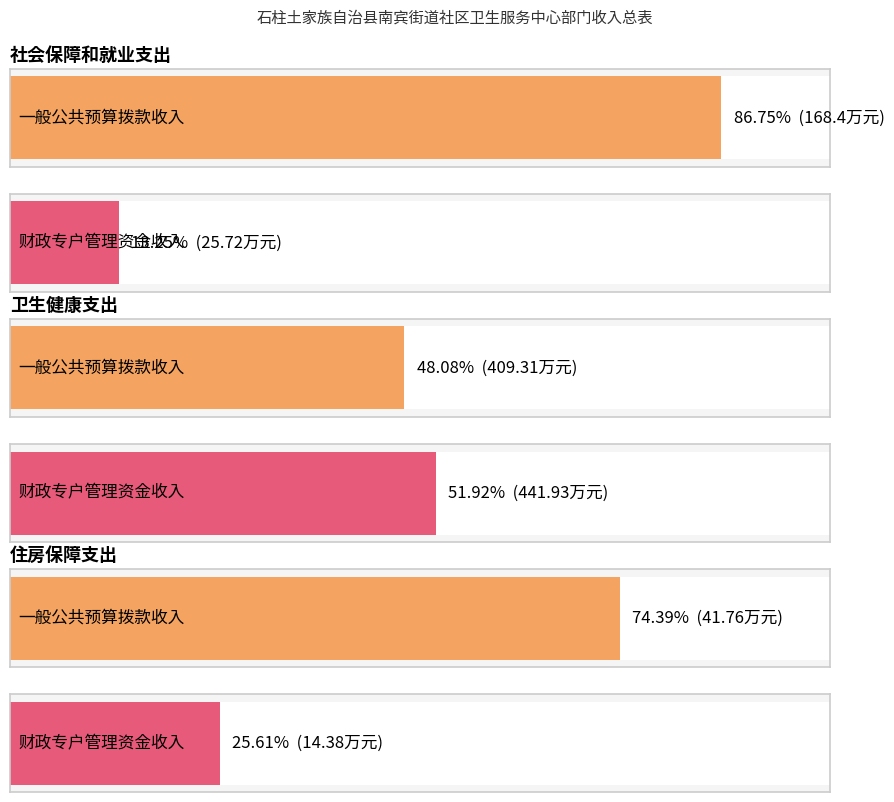

The 一般公共预算拨款收入 series shows 549.4 at 卫生健康支出. True or false?

False